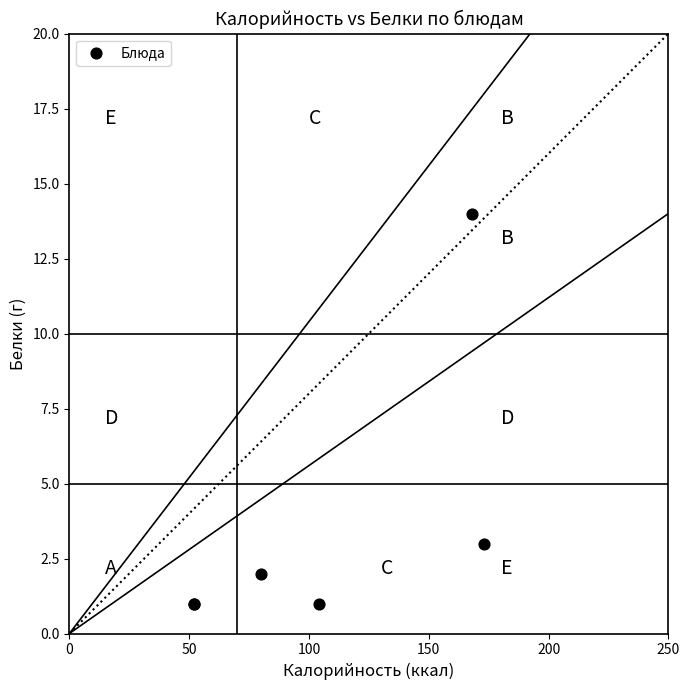

What Y value in the scatter plot is closest to 7?

3